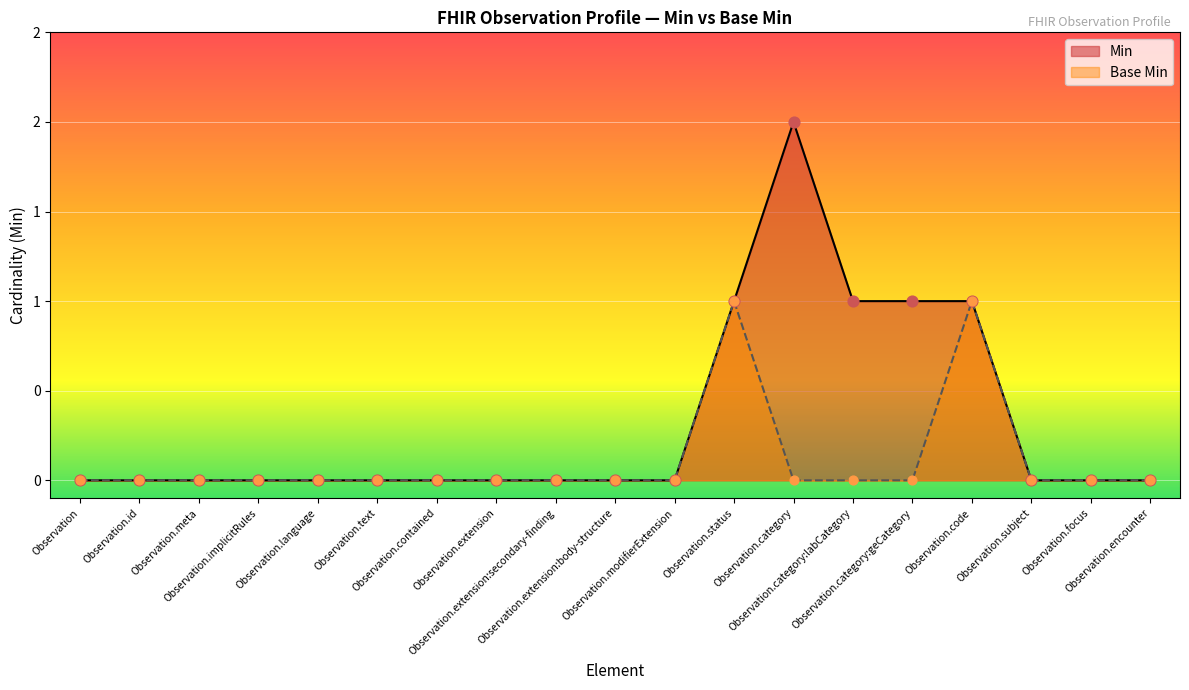

What are all the series names shown in the legend?

Min, Base Min